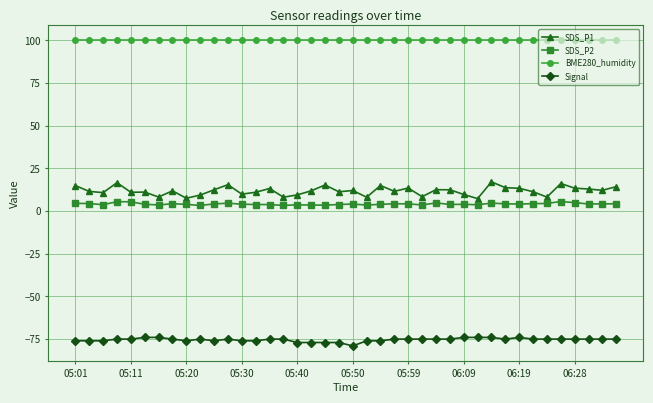

True or false: Signal and SDS_P2 intersect in this chart.

False